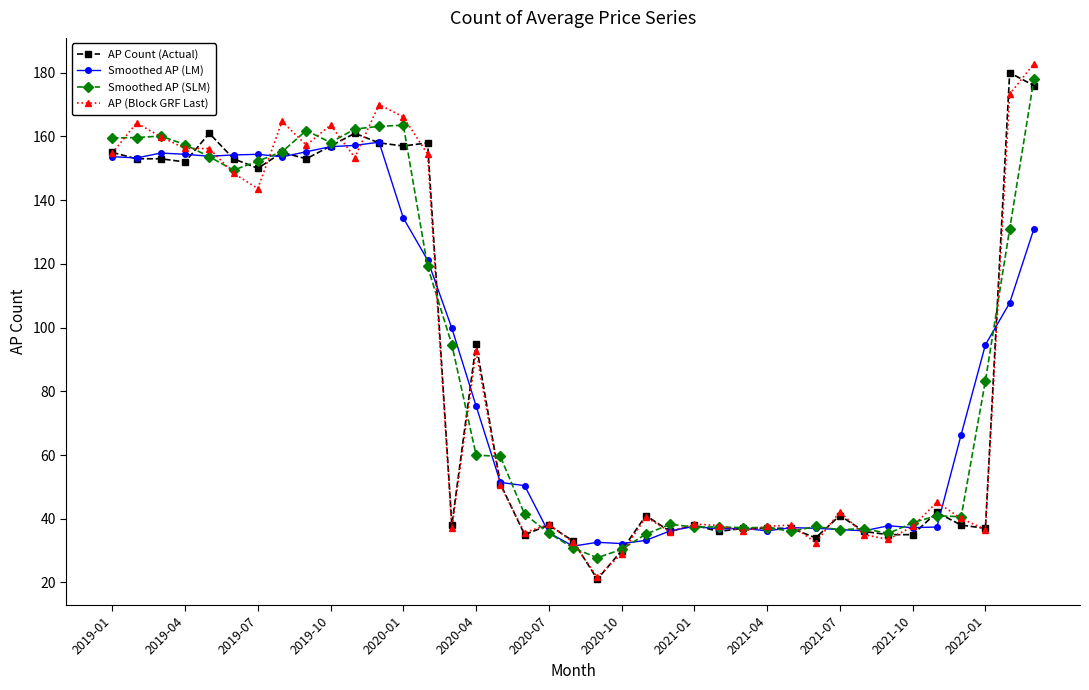

Does the chart have visible grid lines?

No